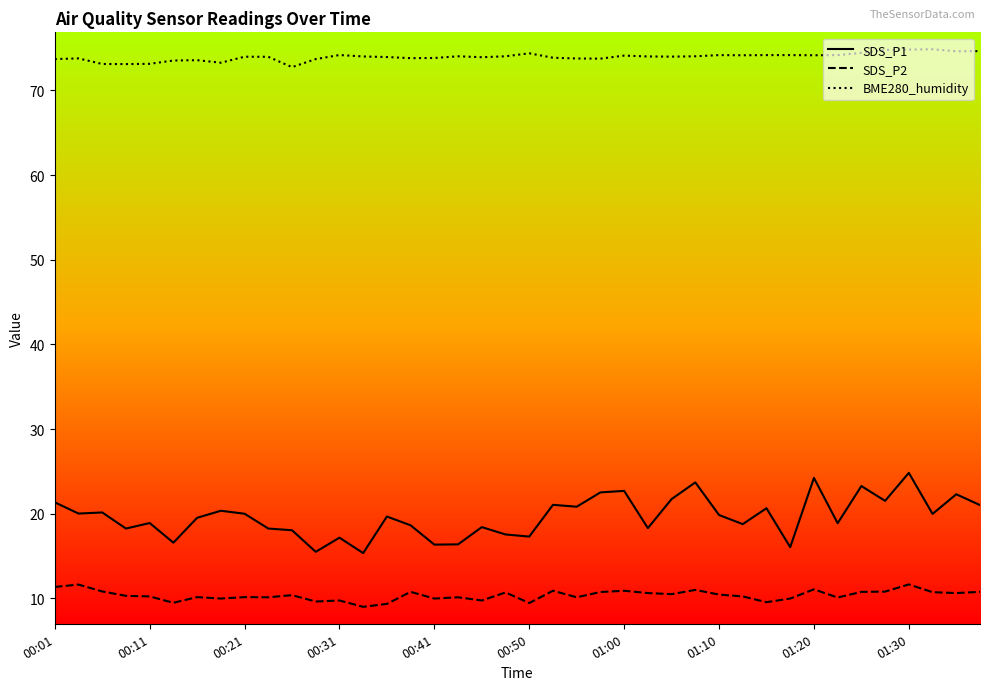

Which series has the largest range (max minus min)?

SDS_P1